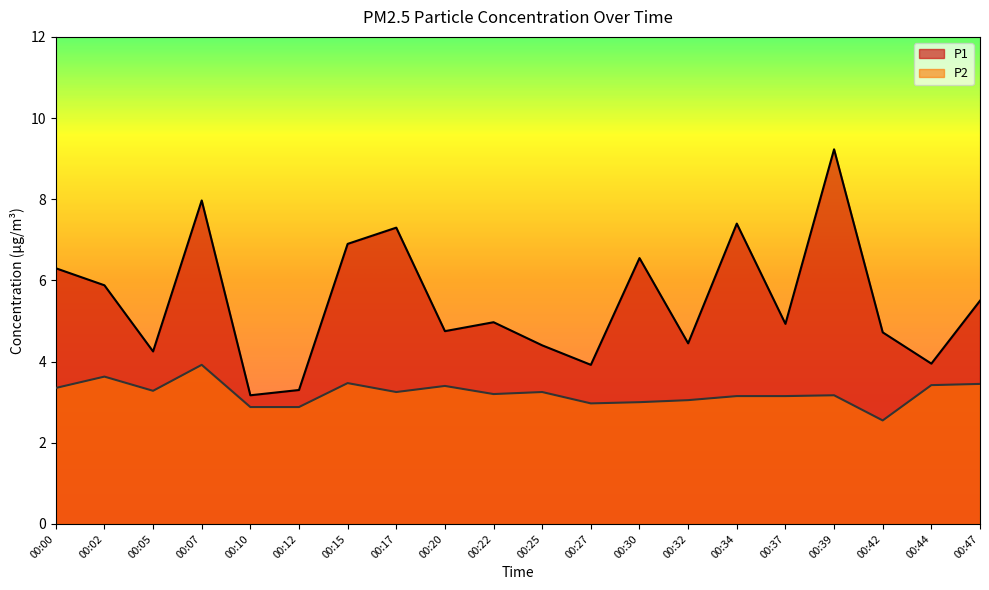

In P1, how many points are lower than both neighbors (excluding endpoints)?

7